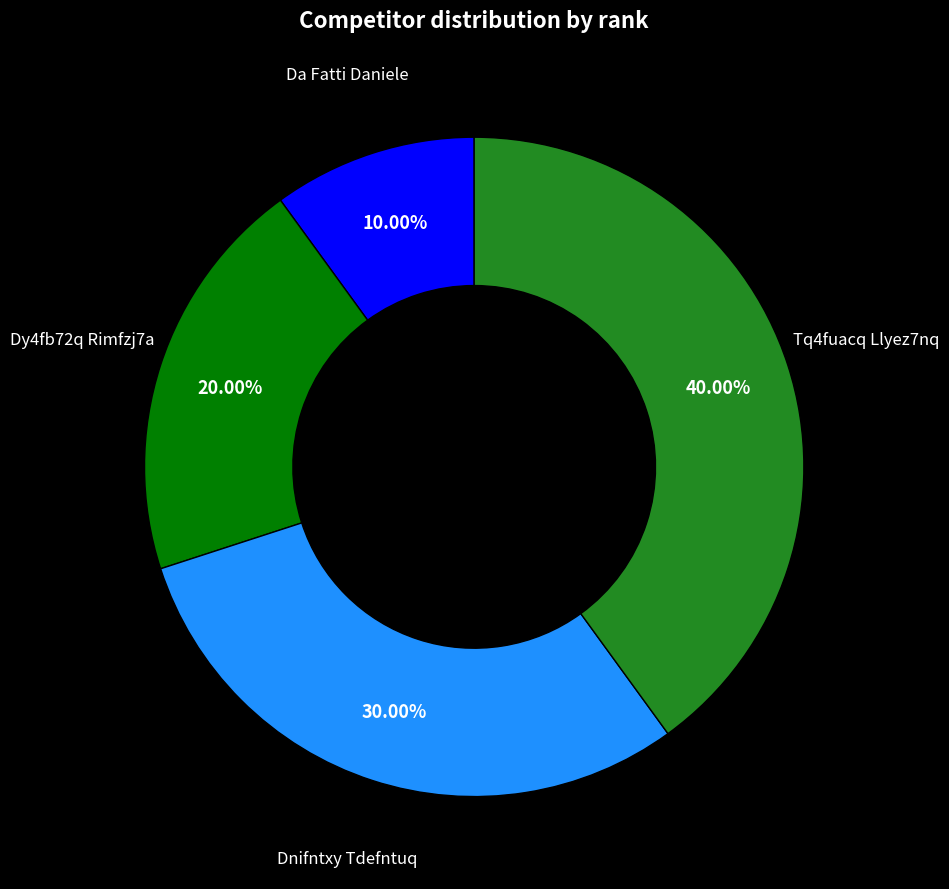

Is there a majority slice in this chart?

No